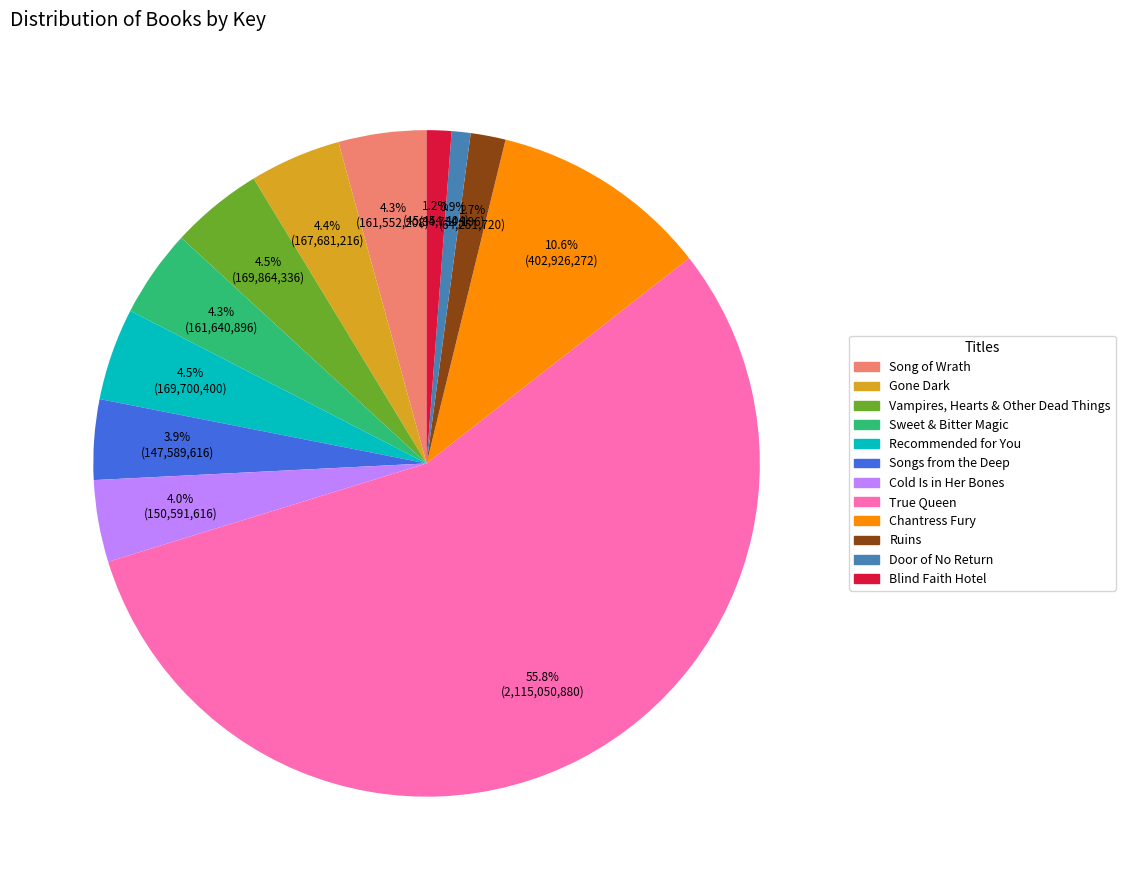

What is the largest slice in the pie chart?

True Queen